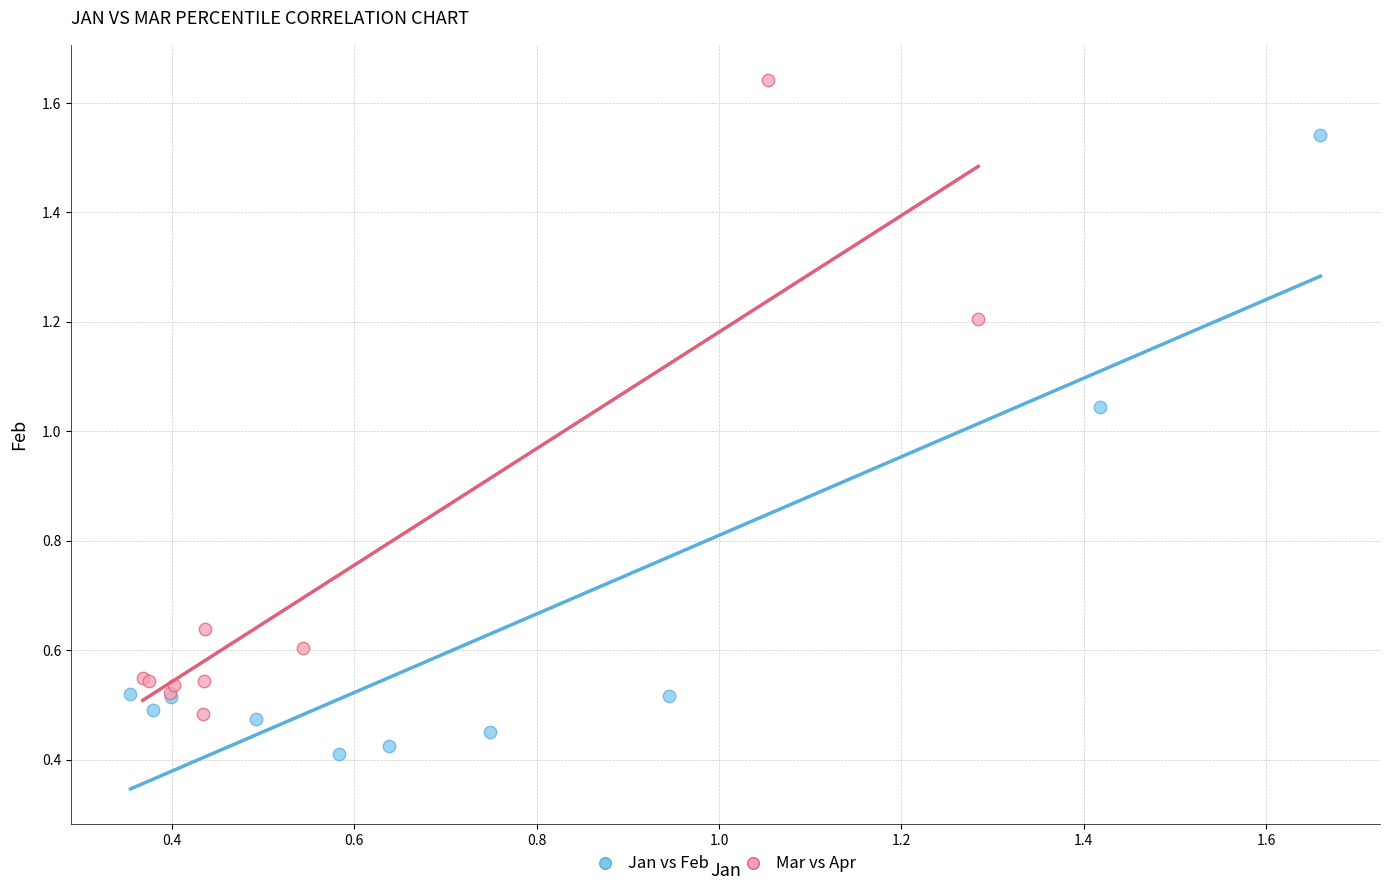

Which series reaches the maximum Y coordinate?

Mar vs Apr